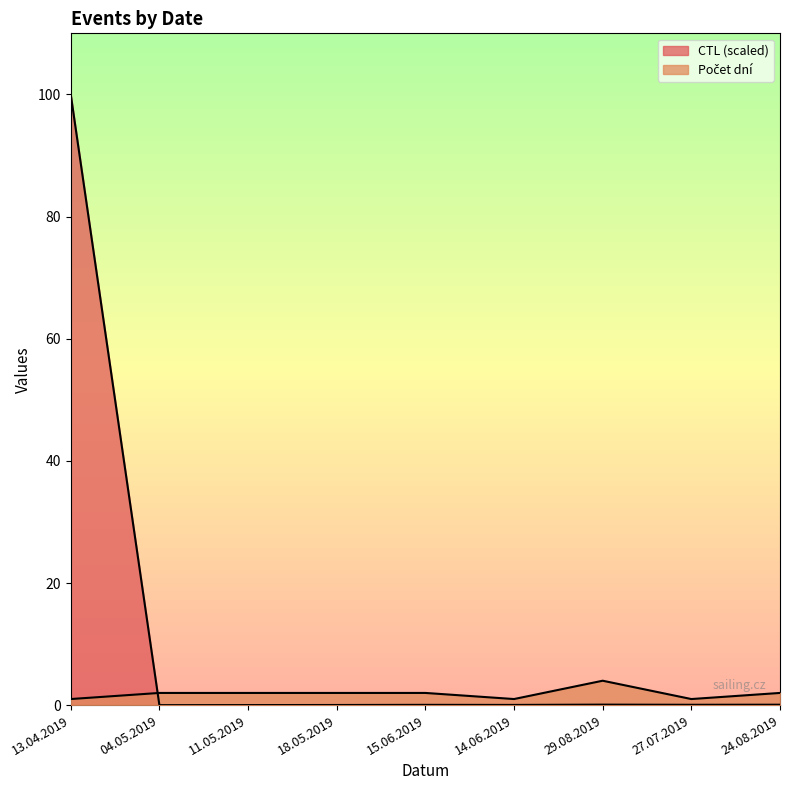

What is the sum of all values?

100.3